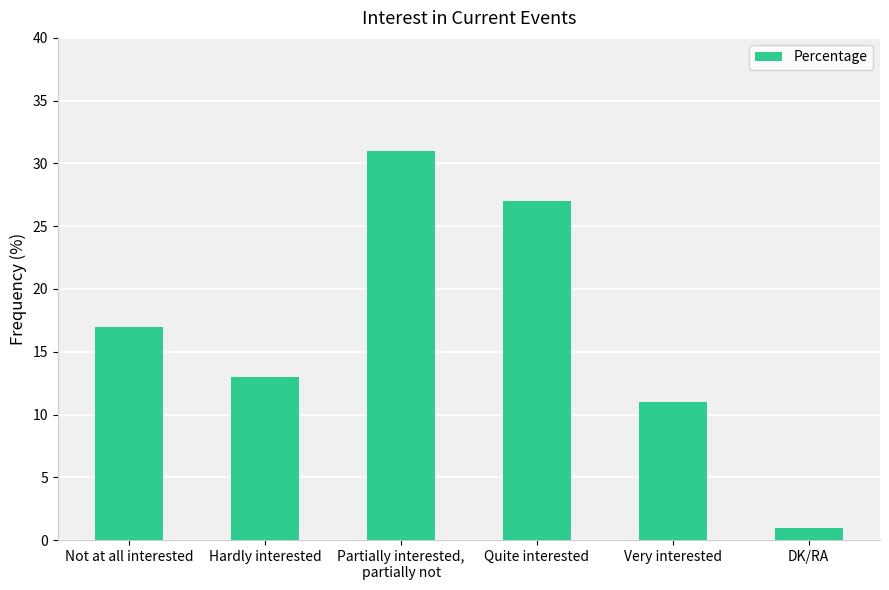

What is the value of the 5th bar from the left?

11